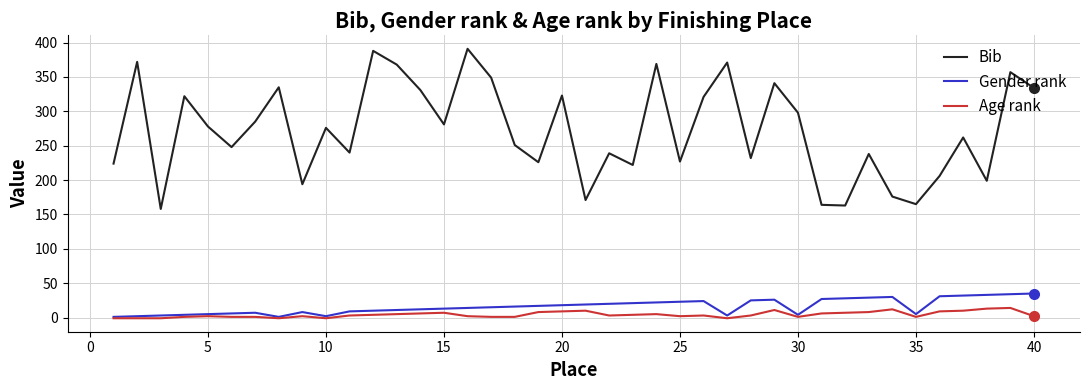

What are all the series names shown in the legend?

Bib, Gender rank, Age rank